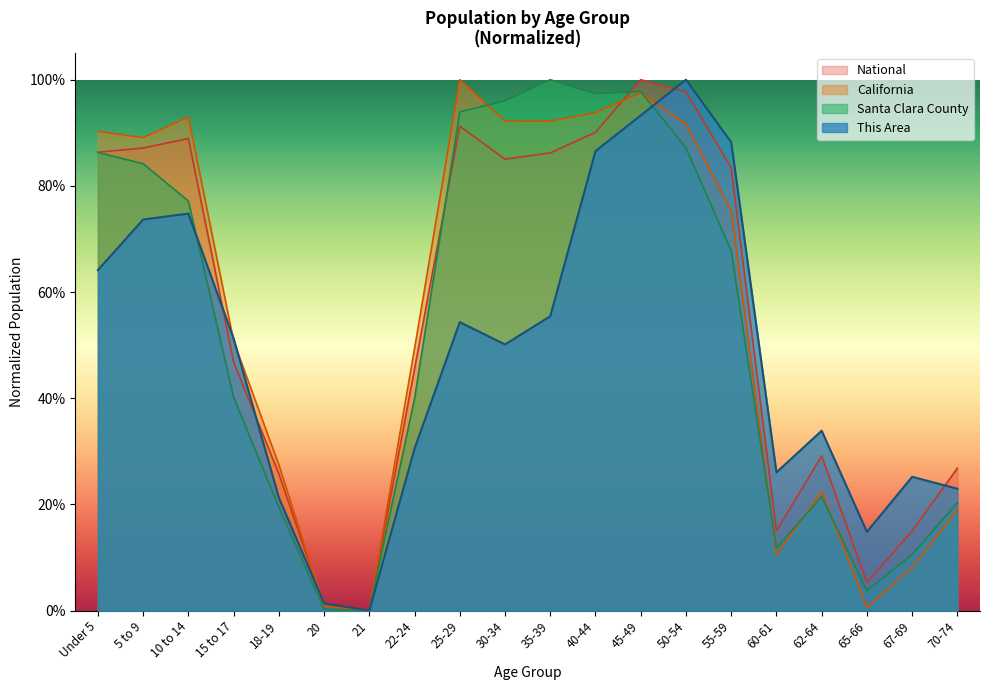

How many times do Santa Clara County and California cross each other?

5